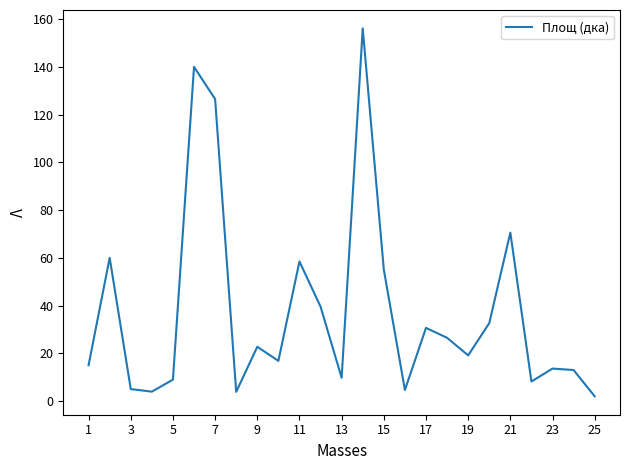

How many interior local valleys (lower than both neighbors) does the data have?

7